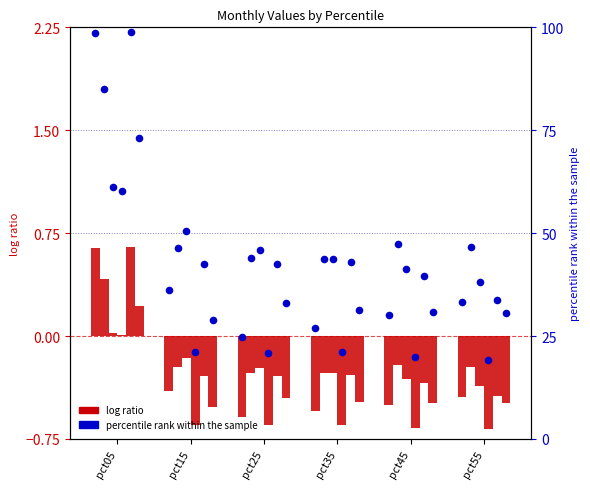

Is the value of log ratio at pct35 greater than the value of percentile rank within the sample at pct05?

No